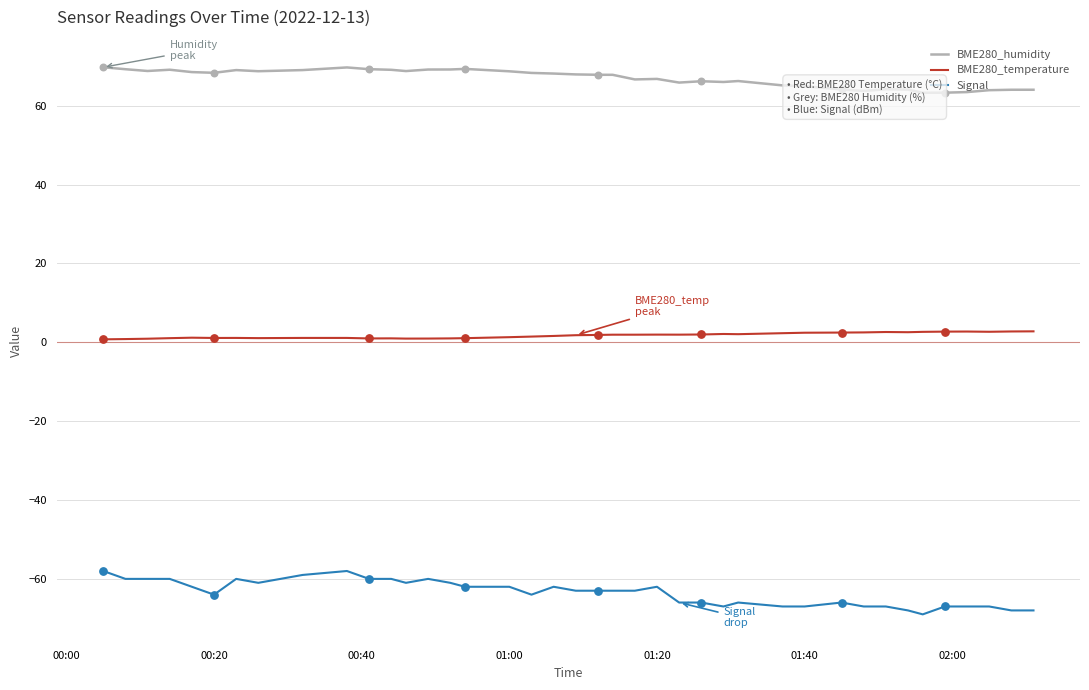

What are all the series names shown in the legend?

BME280_humidity, BME280_temperature, Signal